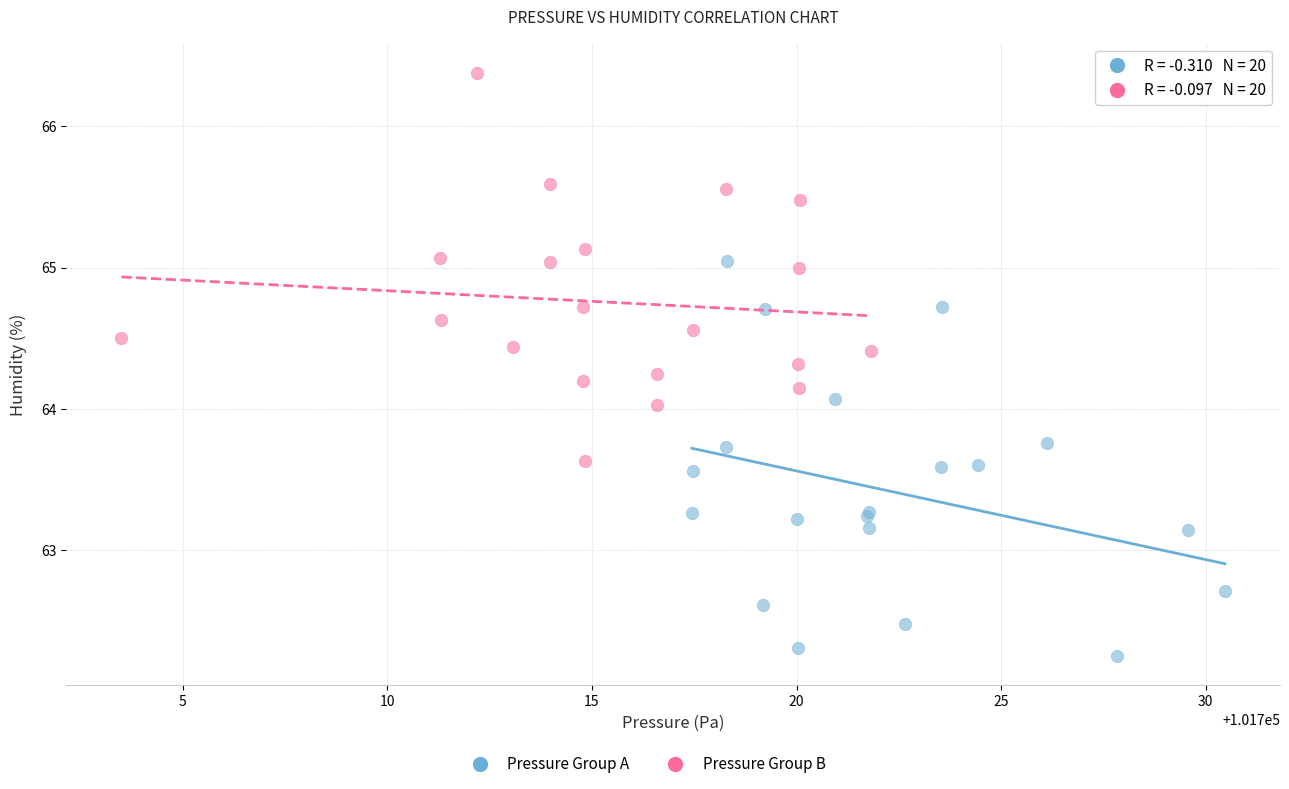

Which series has the largest Y range (max minus min)?

Pressure Group A